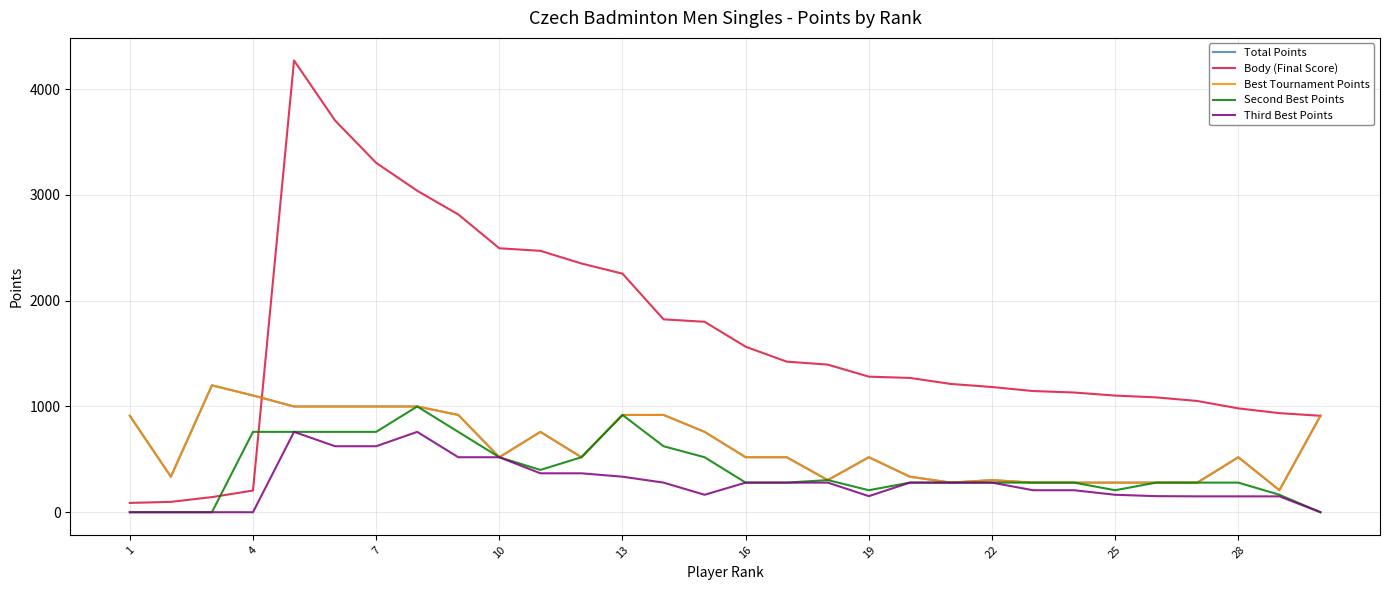

At which category does the chart reach its minimum across all series?

1